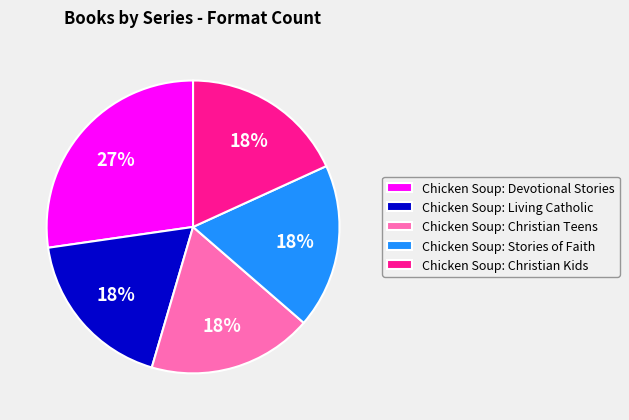

What is the largest slice in the pie chart?

Chicken Soup: Devotional Stories